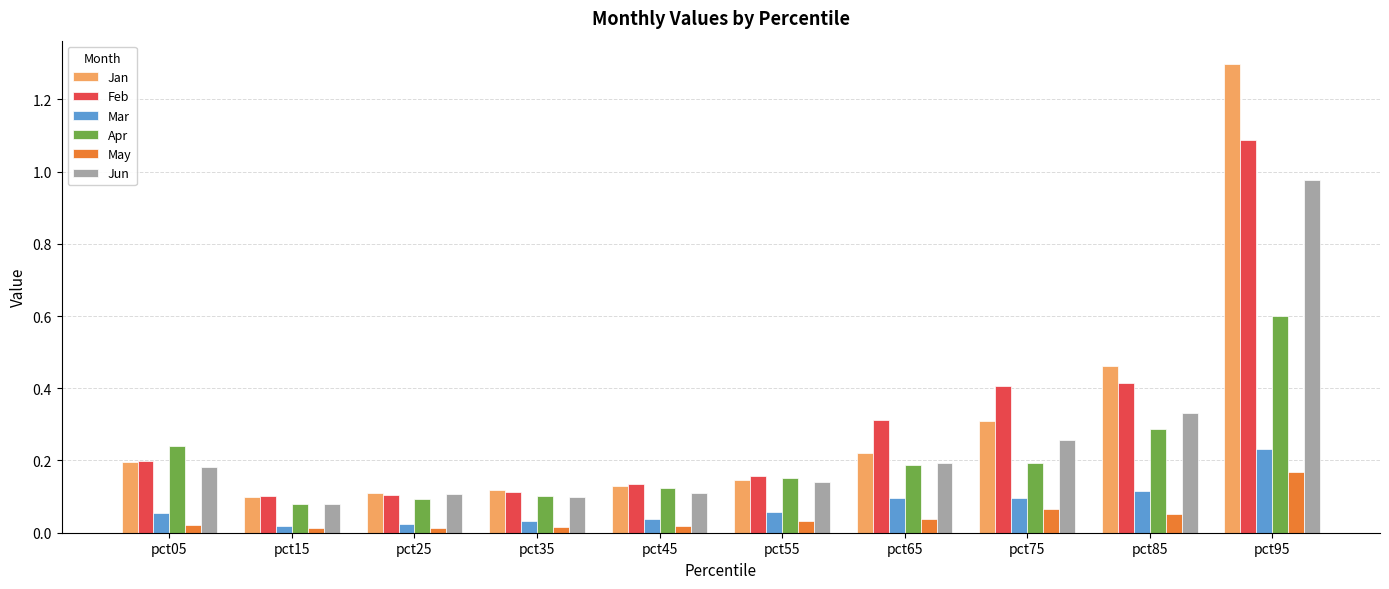

Is it true that Mar equals 0.0 at pct25?

True